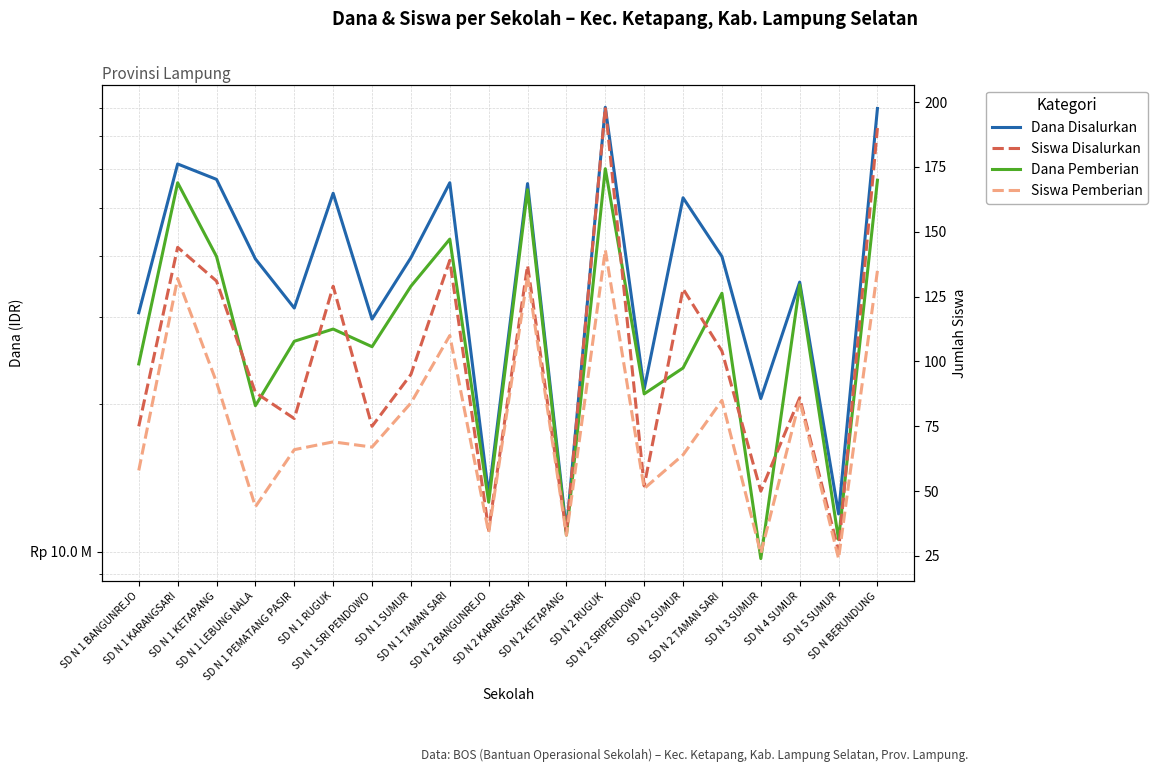

Reading left to right, list all the values displayed in this chart.

Dana Disalurkan: 30600000	61425000	57150000	39375000	31275000	53550000	29700000	39600000	56250000	13050000	56025000	11025000	80100000	21375000	52425000	39825000	20475000	35325000	11925000	79650000
Dana Pemberian: 24075000	56250000	39825000	19800000	26775000	28350000	26100000	34650000	43200000	12600000	54450000	10800000	60075000	20925000	23625000	33525000	9675000	34875000	10575000	56925000
Siswa Disalurkan: 75	144	131	88	78	129	75	95	139	35	137	34	198	52	128	104	50	86	27	190
Siswa Pemberian: 58	132	92	44	66	69	67	84	110	34	133	33	143	51	64	85	26	85	24	135